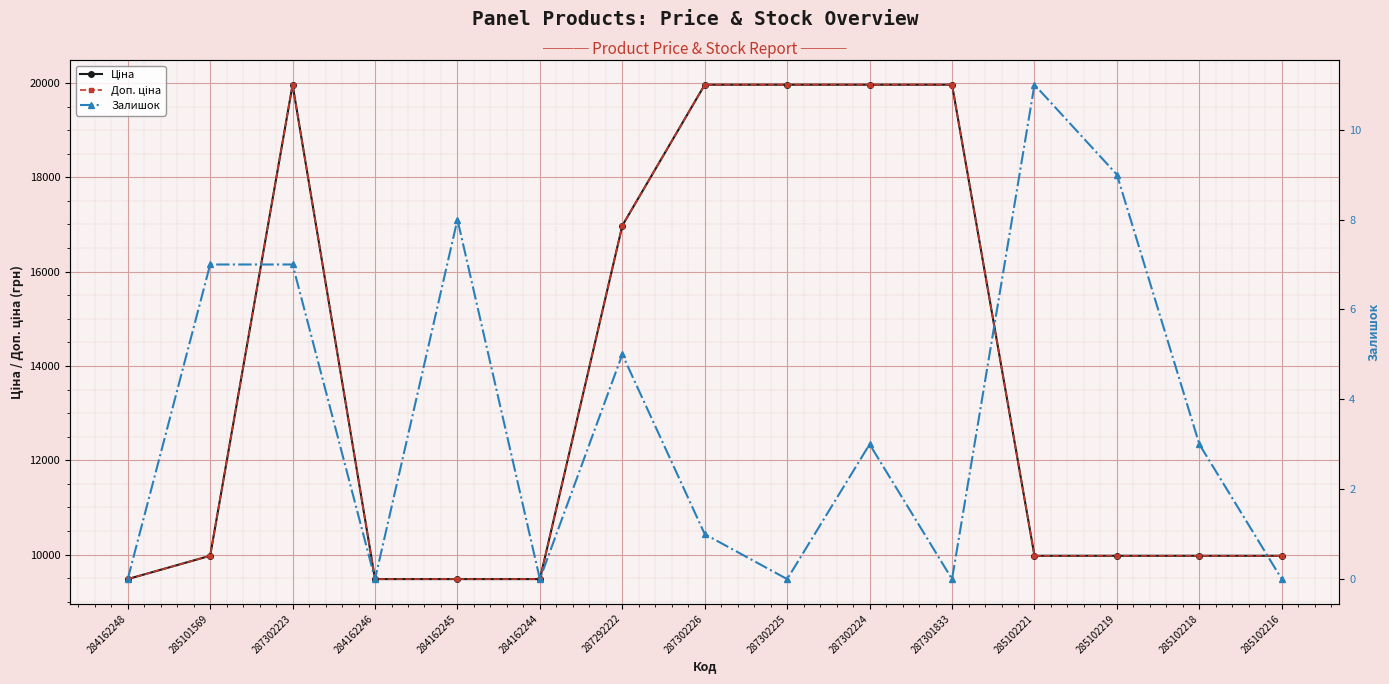

True or false: Доп. ціна has a value of 4571.1 at 285102221.

False